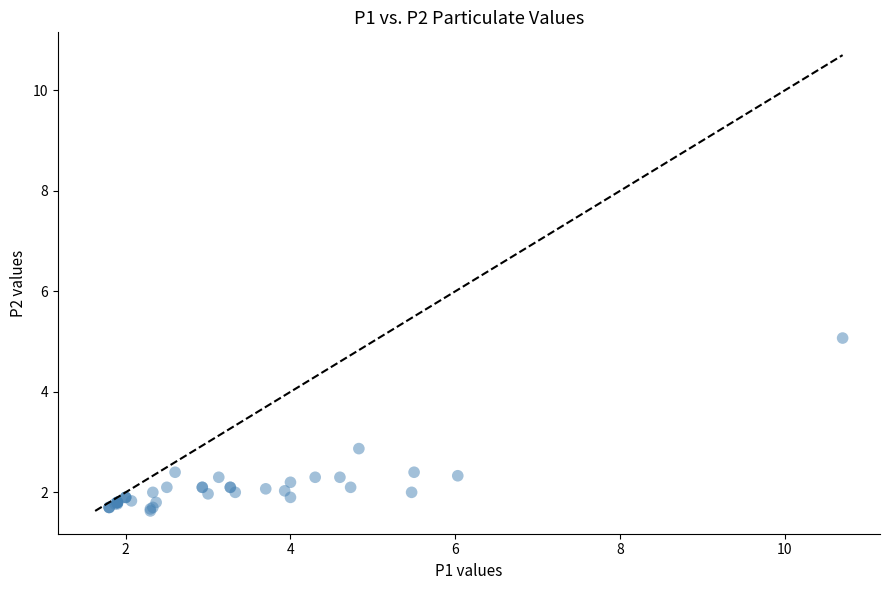

What Y value in the scatter plot is closest to 3?

2.9